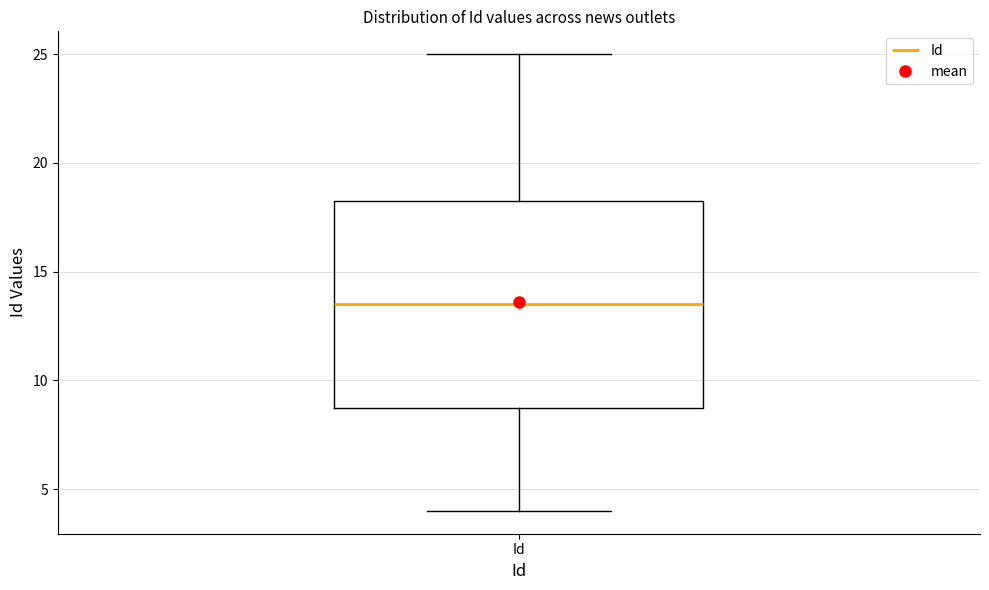

Read this box plot against the y-axis: the position of the median line, the range covered by the box, and the ends of both whiskers. The values are not printed on the chart, so give them approximately, as read against the axis.

median 13.5, box 9.0 to 18.5, whiskers 4.0 to 25.0